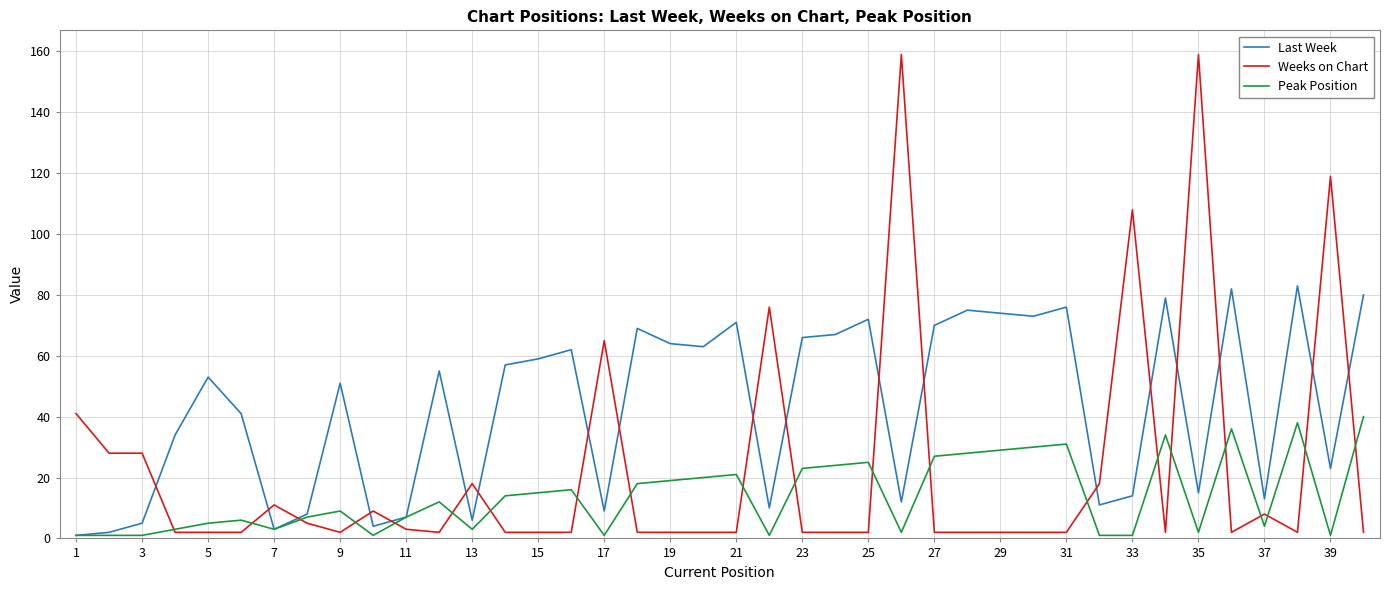

Rank the series by their average value, from highest to lowest.

Last Week, Weeks on Chart, Peak Position